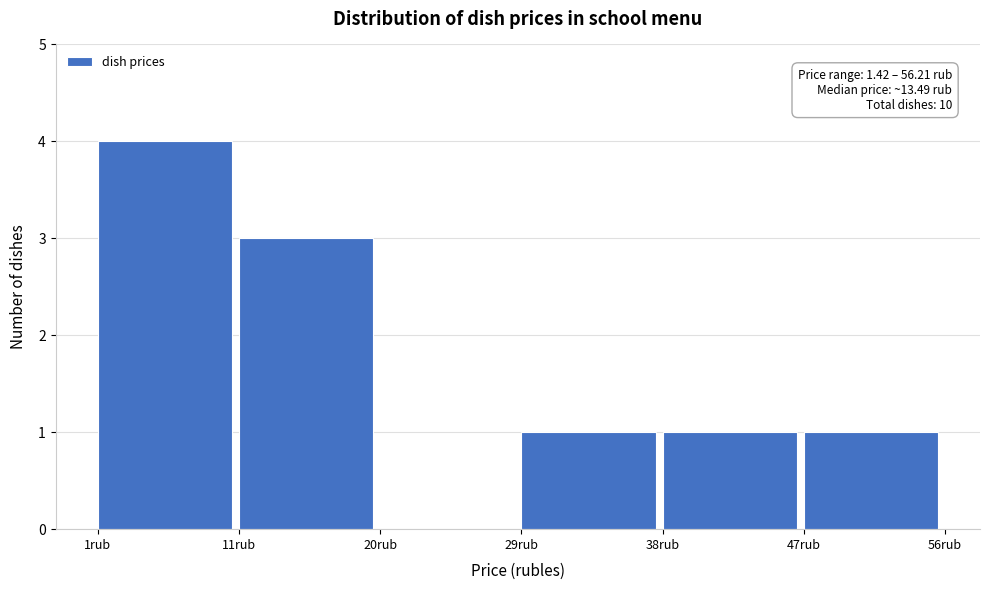

Over which range of the x-axis is the bar tallest?

1 to 11